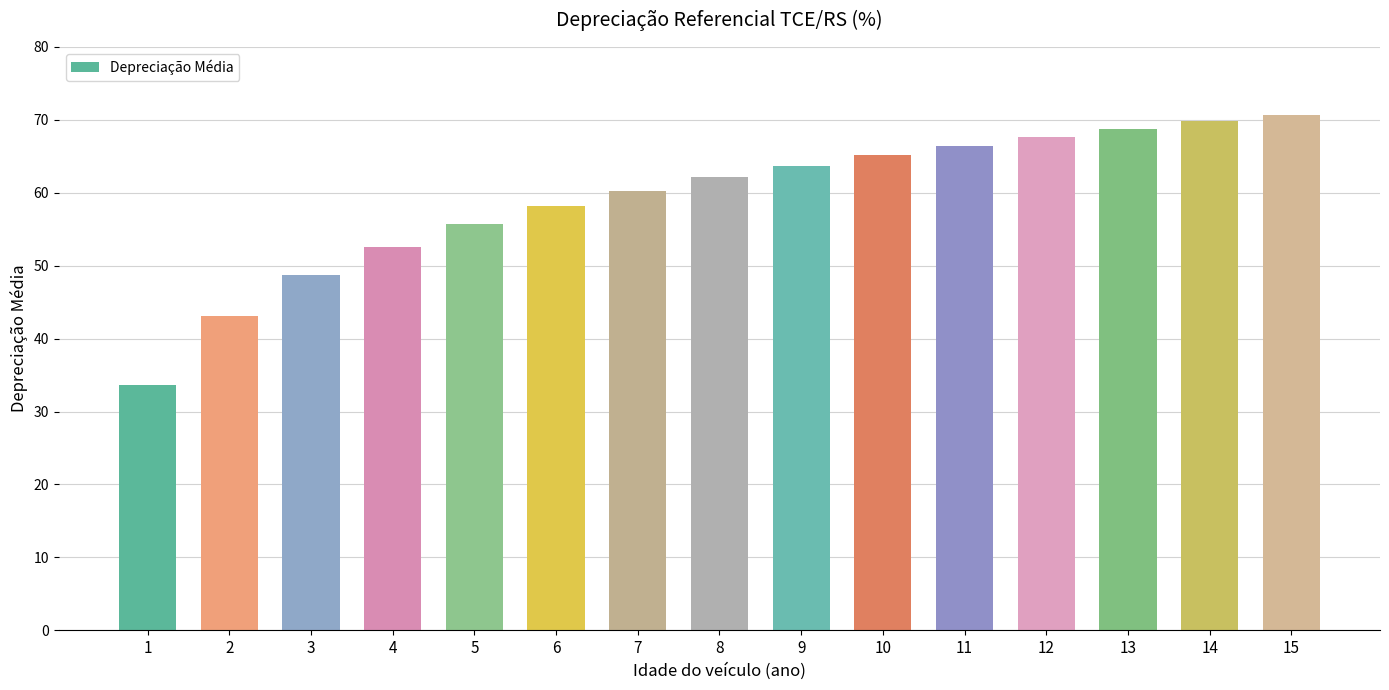

How many data points are less than 62?

7